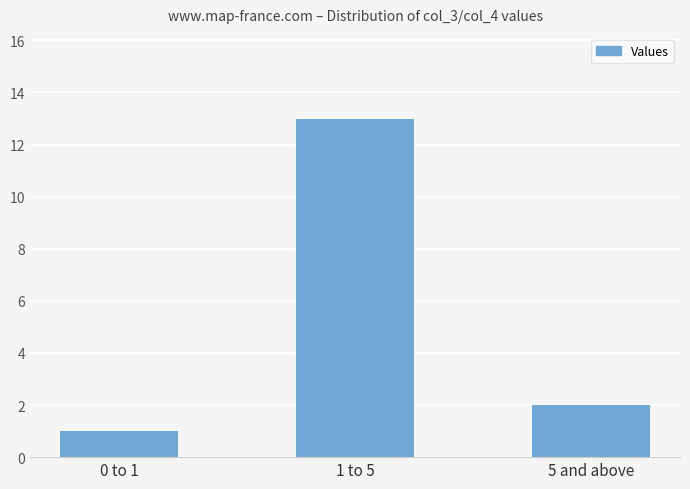

Where is the data nearest to the value 7?

5 and above